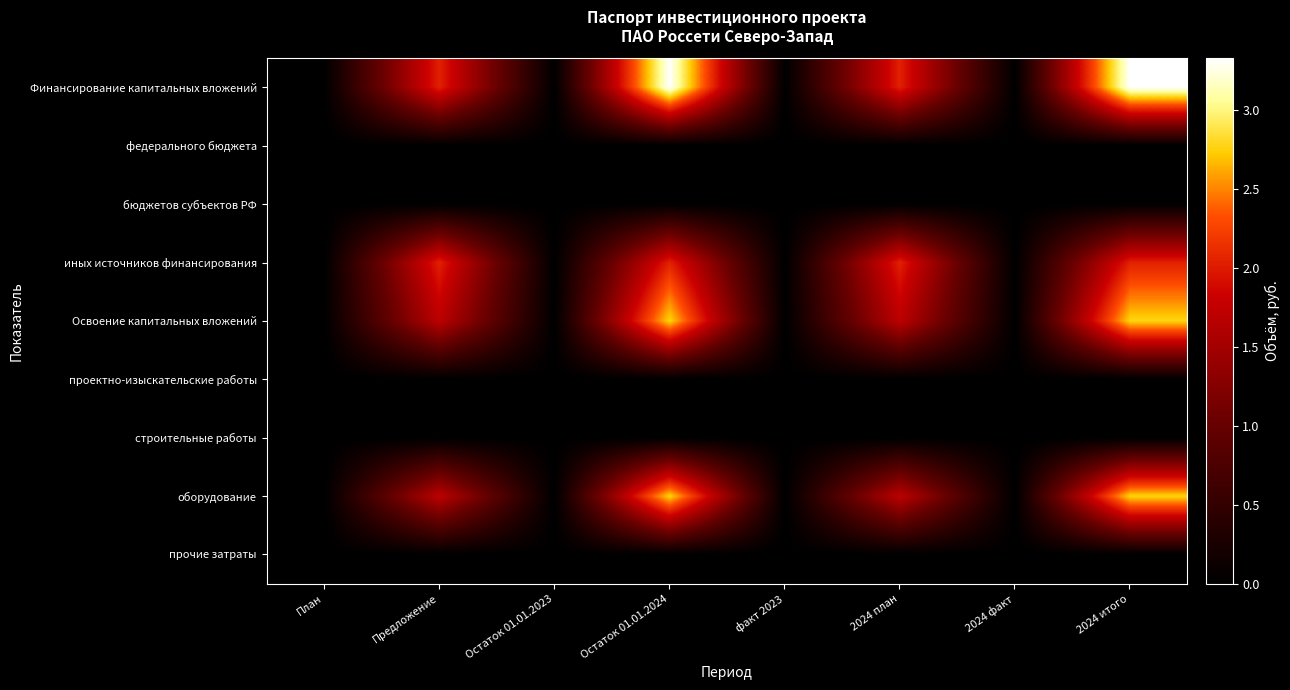

Reading left to right, extract all data points from this chart.

Финансирование капитальных вложений: План=0	Предложение=20405666	Остаток 01.01.2023=0	Остаток 01.01.2024=33255617	факт 2023=0	2024 план=20405666	2024 факт=0	2024 итого=33255617
федерального бюджета: План=0	Предложение=0	Остаток 01.01.2023=0	Остаток 01.01.2024=0	факт 2023=0	2024 план=0	2024 факт=0	2024 итого=0
бюджетов субъектов РФ: План=0	Предложение=0	Остаток 01.01.2023=0	Остаток 01.01.2024=0	факт 2023=0	2024 план=0	2024 факт=0	2024 итого=0
иных источников финансирования: План=0	Предложение=20405666	Остаток 01.01.2023=0	Остаток 01.01.2024=20405666	факт 2023=0	2024 план=20405666	2024 факт=0	2024 итого=20405666
Освоение капитальных вложений: План=0	Предложение=17004722	Остаток 01.01.2023=0	Остаток 01.01.2024=27713014	факт 2023=0	2024 план=17004722	2024 факт=0	2024 итого=27713014
проектно-изыскательские работы: План=0	Предложение=0	Остаток 01.01.2023=0	Остаток 01.01.2024=0	факт 2023=0	2024 план=0	2024 факт=0	2024 итого=0
строительные работы: План=0	Предложение=0	Остаток 01.01.2023=0	Остаток 01.01.2024=0	факт 2023=0	2024 план=0	2024 факт=0	2024 итого=0
оборудование: План=0	Предложение=17004722	Остаток 01.01.2023=0	Остаток 01.01.2024=27713014	факт 2023=0	2024 план=17004722	2024 факт=0	2024 итого=27713014
прочие затраты: План=0	Предложение=0	Остаток 01.01.2023=0	Остаток 01.01.2024=0	факт 2023=0	2024 план=0	2024 факт=0	2024 итого=0